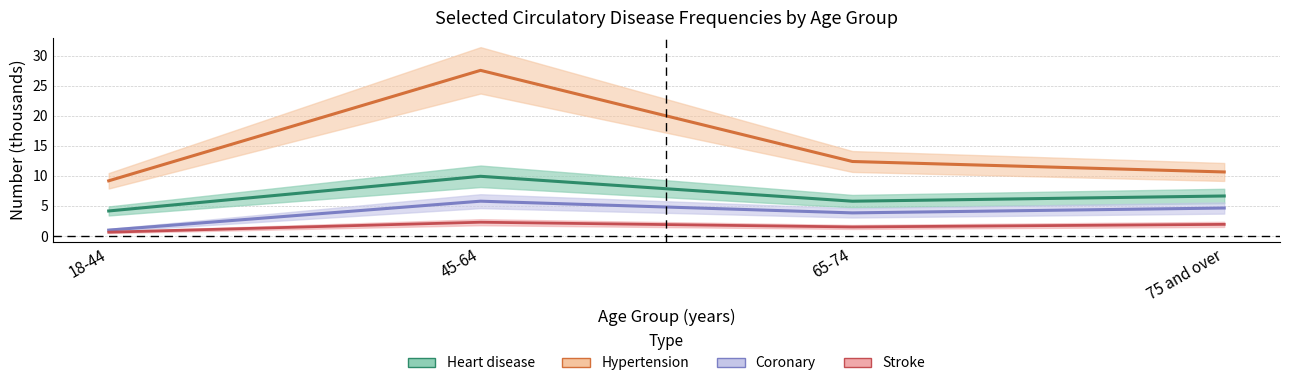

List the series in order of their overall mean, lowest first.

Stroke, Coronary, Heart disease, Hypertension